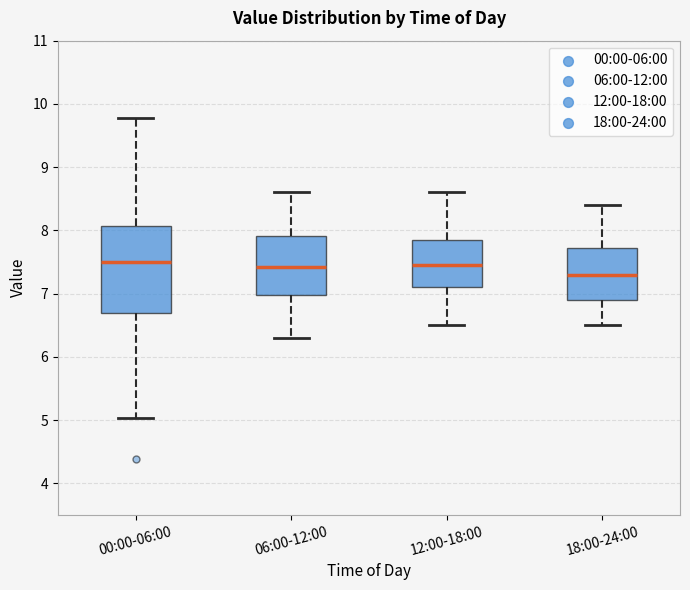

Where does the lower whisker of the box for 00:00-06:00 end on the y-axis? The values are not printed on the chart, so give them approximately, as read against the axis.

5.0